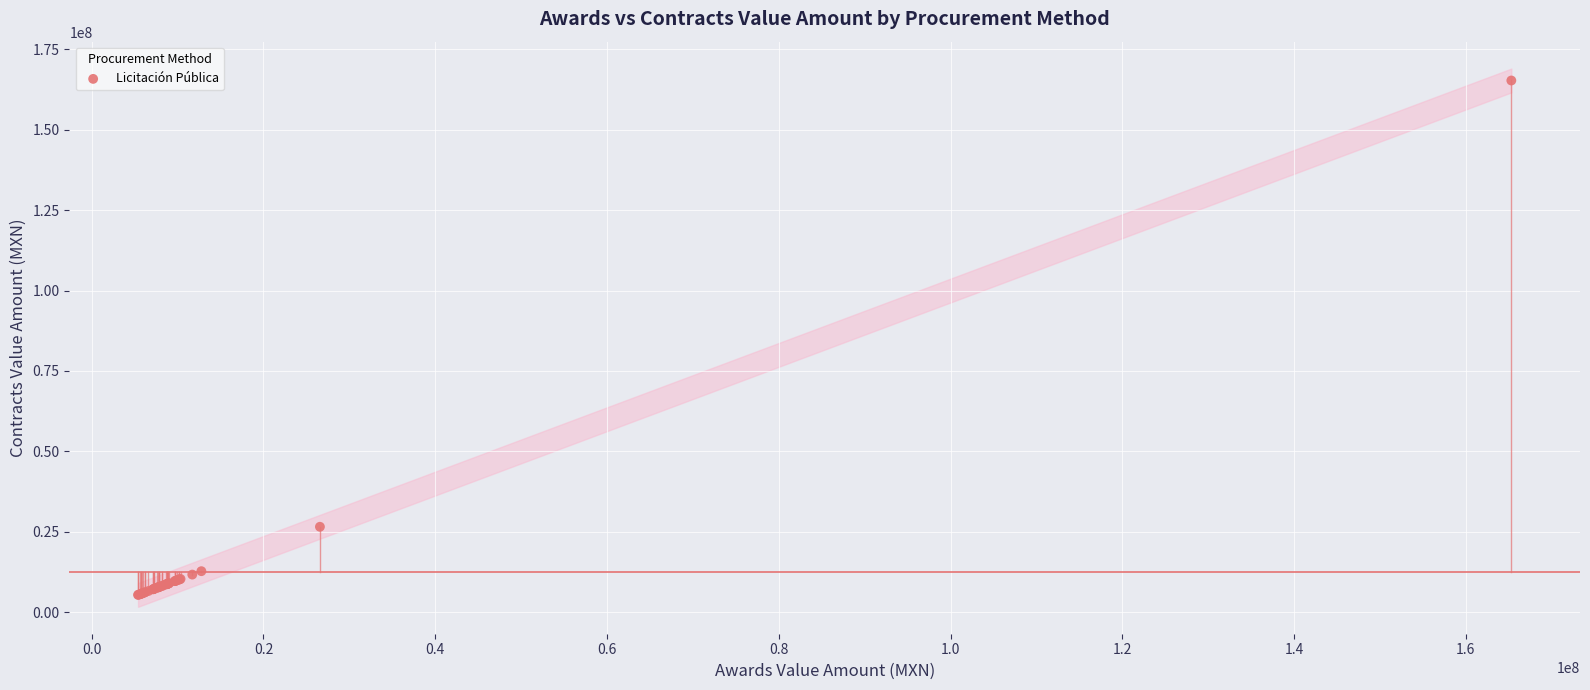

What Y value in the scatter plot is closest to 85349910?

26574393.4